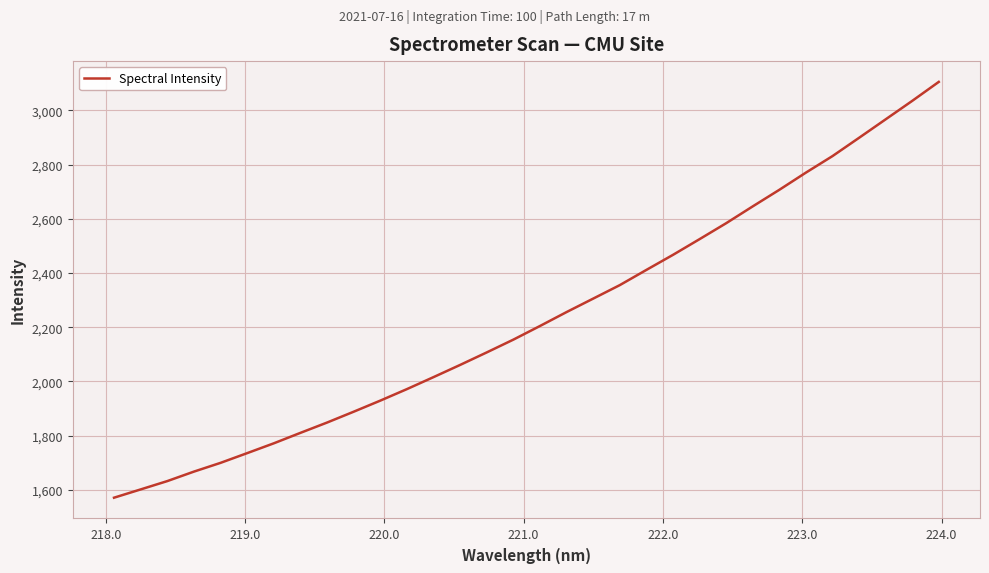

What is the minimum value shown in the chart?

1570.8